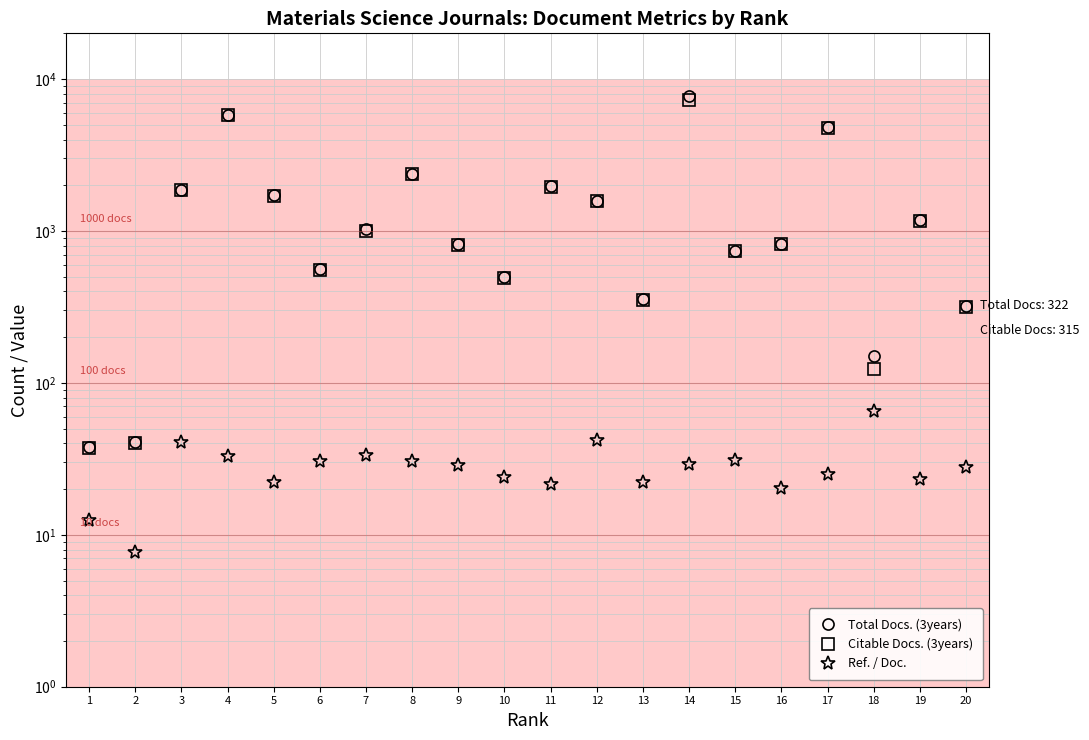

How many lines are shown in the chart?

3